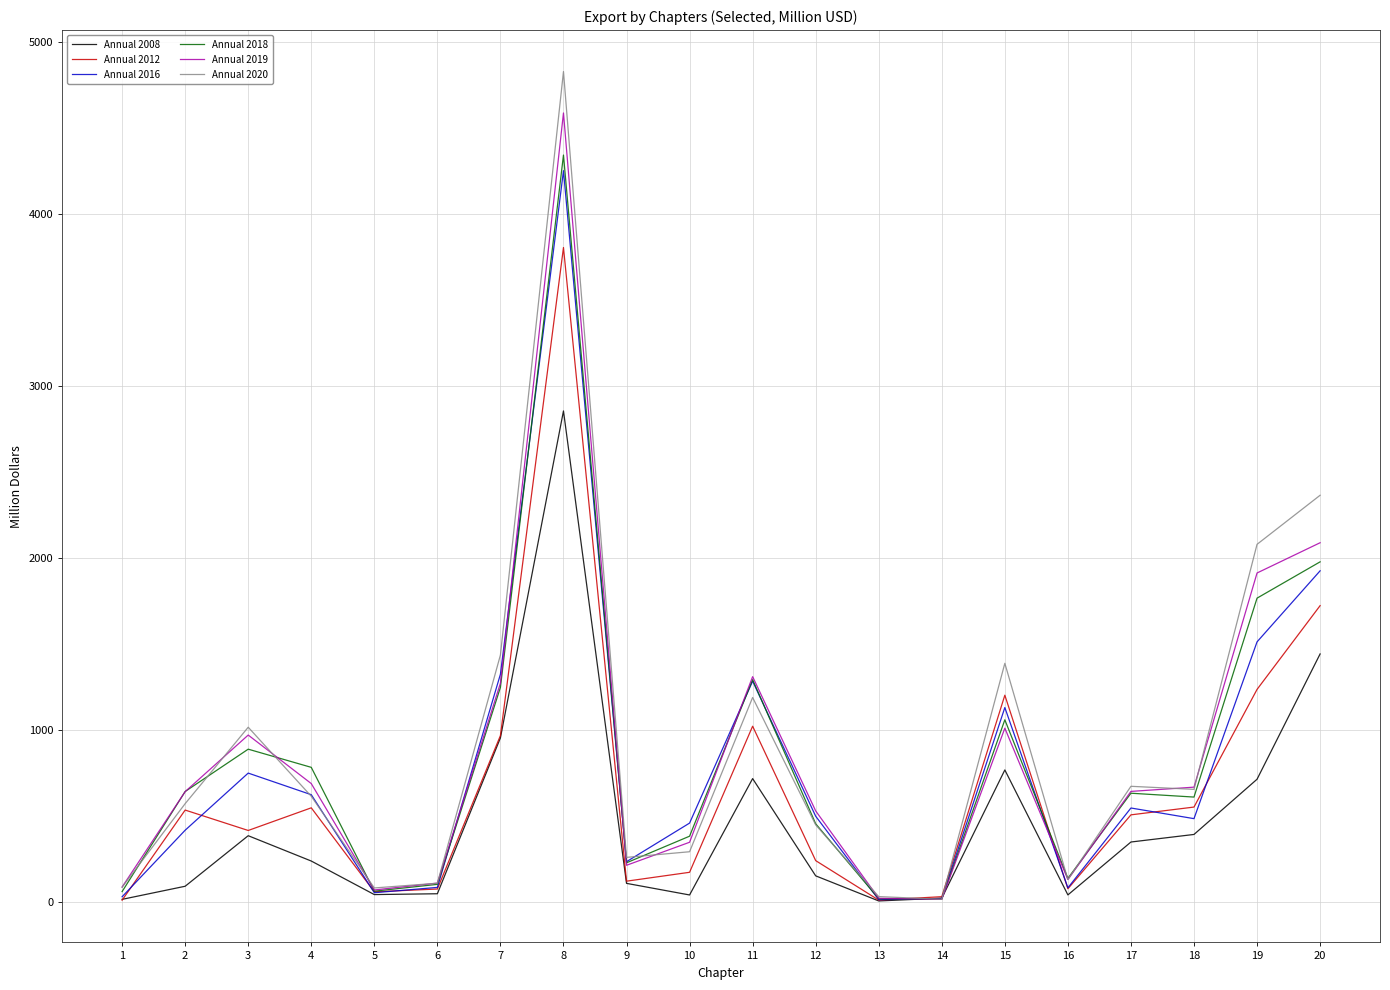

How many interior local valleys does the Annual 2008 series have?

4